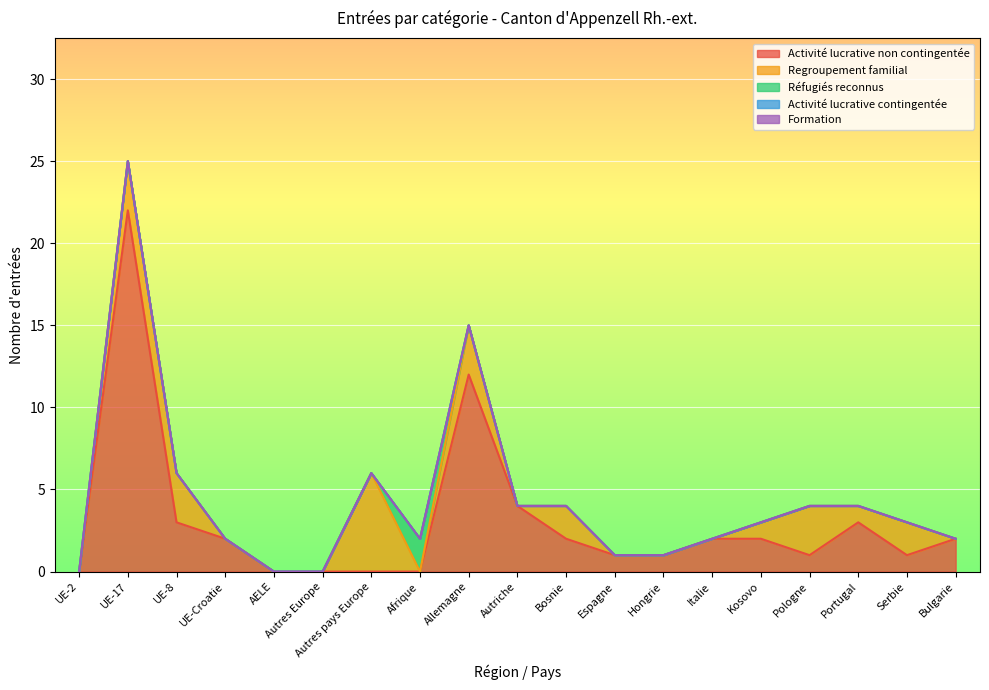

What is the label of the 19th point from the right?

UE-2